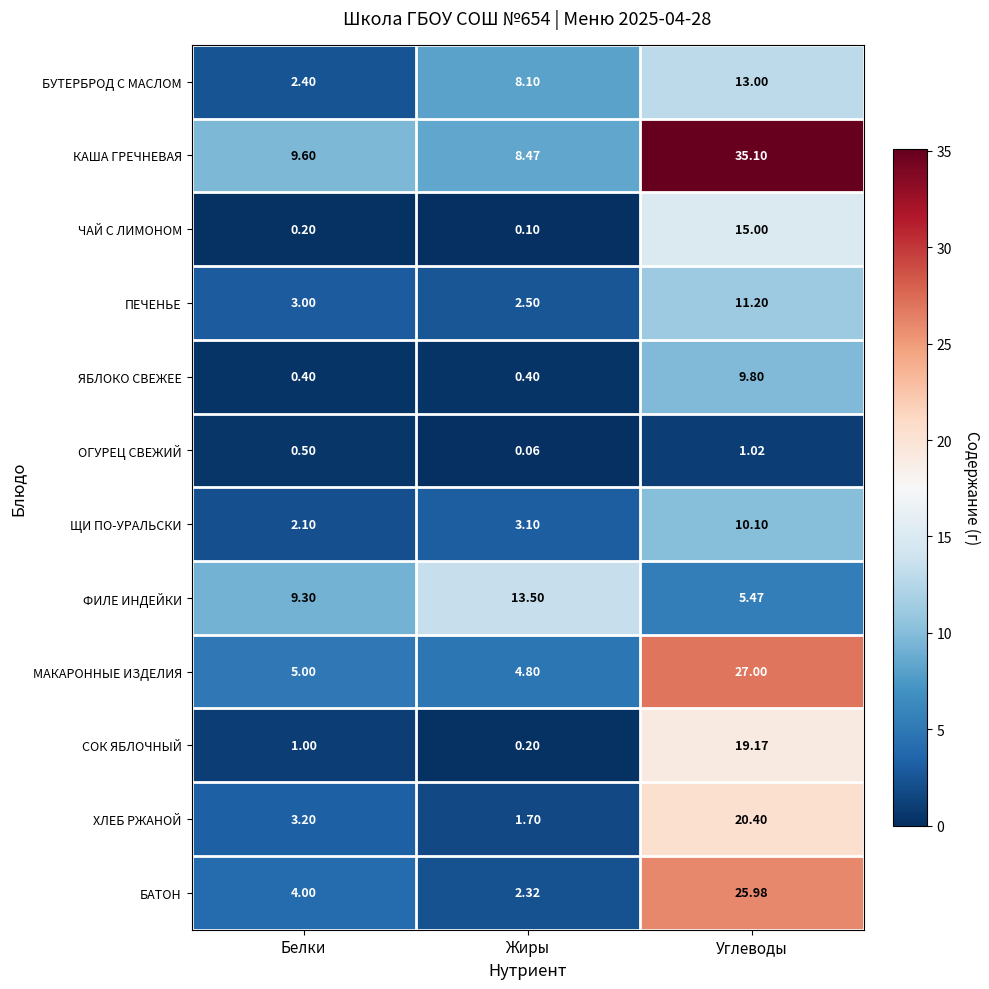

At which label does КАША ГРЕЧНЕВАЯ first exceed 9?

Белки